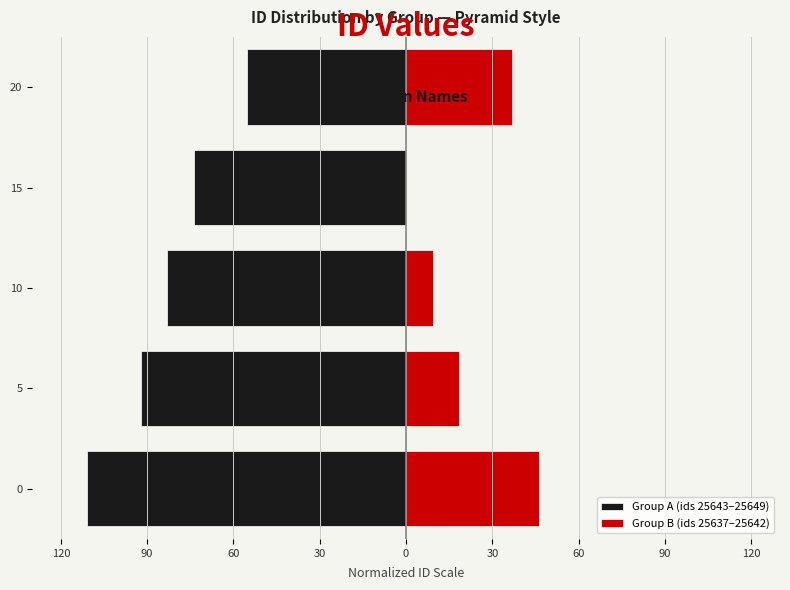

What is the difference between the second highest and second lowest values in the Group B (ids 25637–25642) series?

27.7